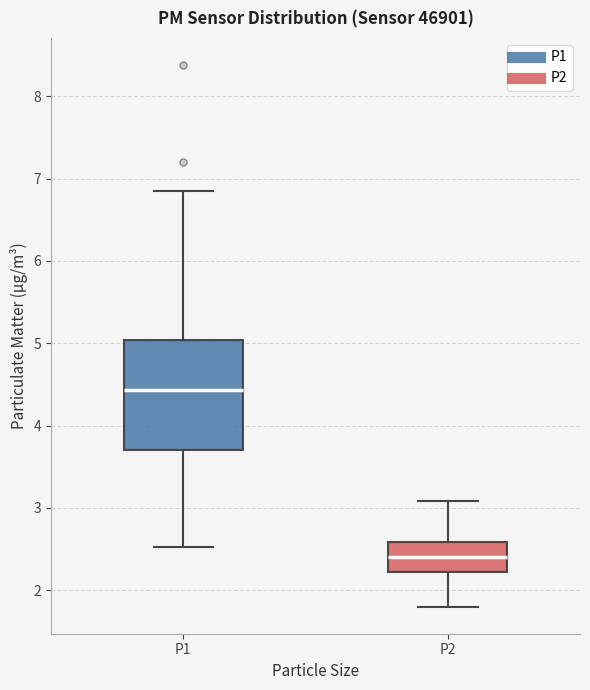

Where does the lower whisker of the box for P2 end on the y-axis? The values are not printed on the chart, so give them approximately, as read against the axis.

1.8